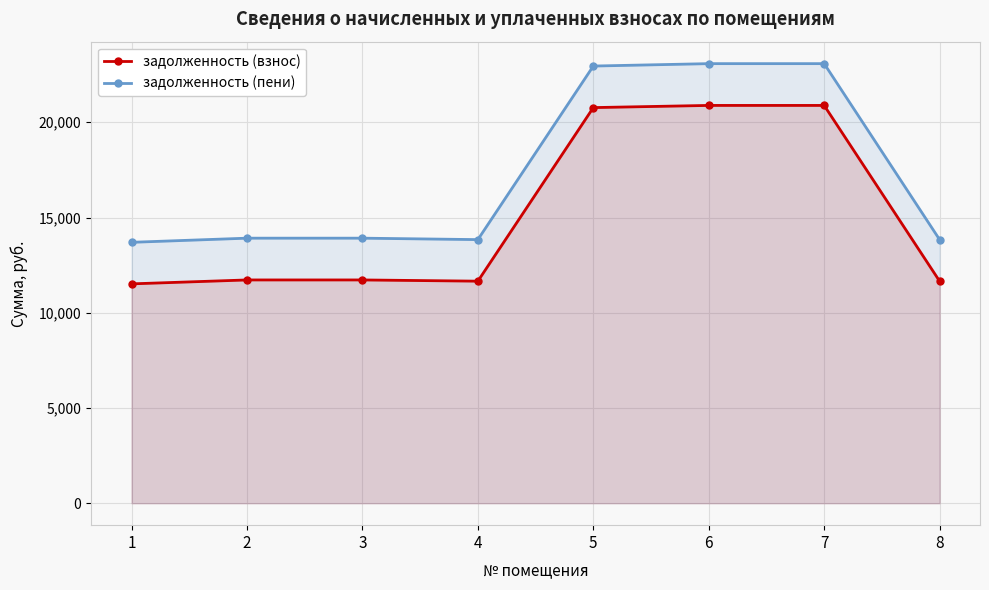

What is the value of the задолженность (пени) point at the 3rd from the left?

13915.0